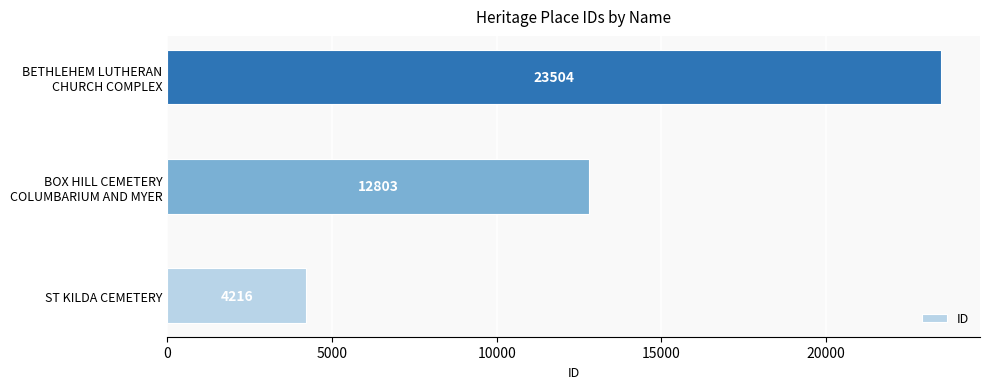

Are the bars horizontal?

Yes